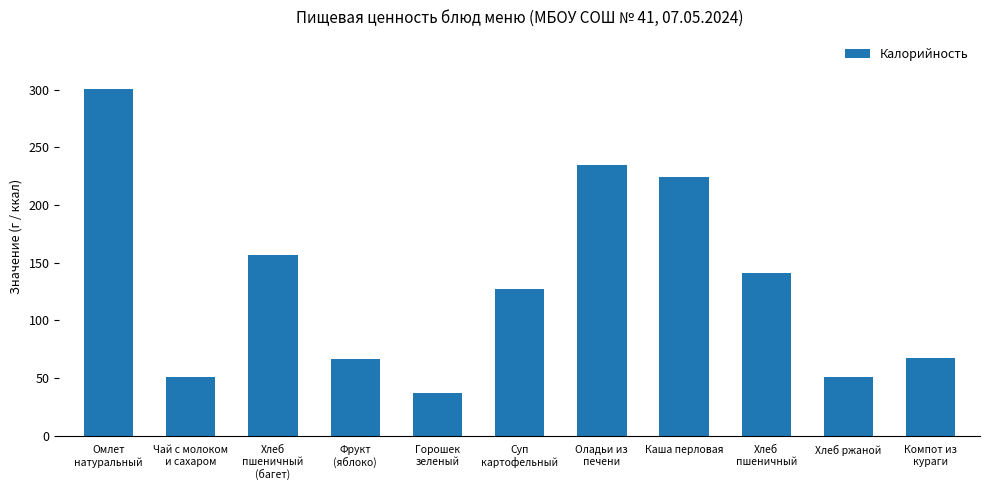

What is the change in value from Фрукт
(яблоко) to Компот из
кураги?

+0.3